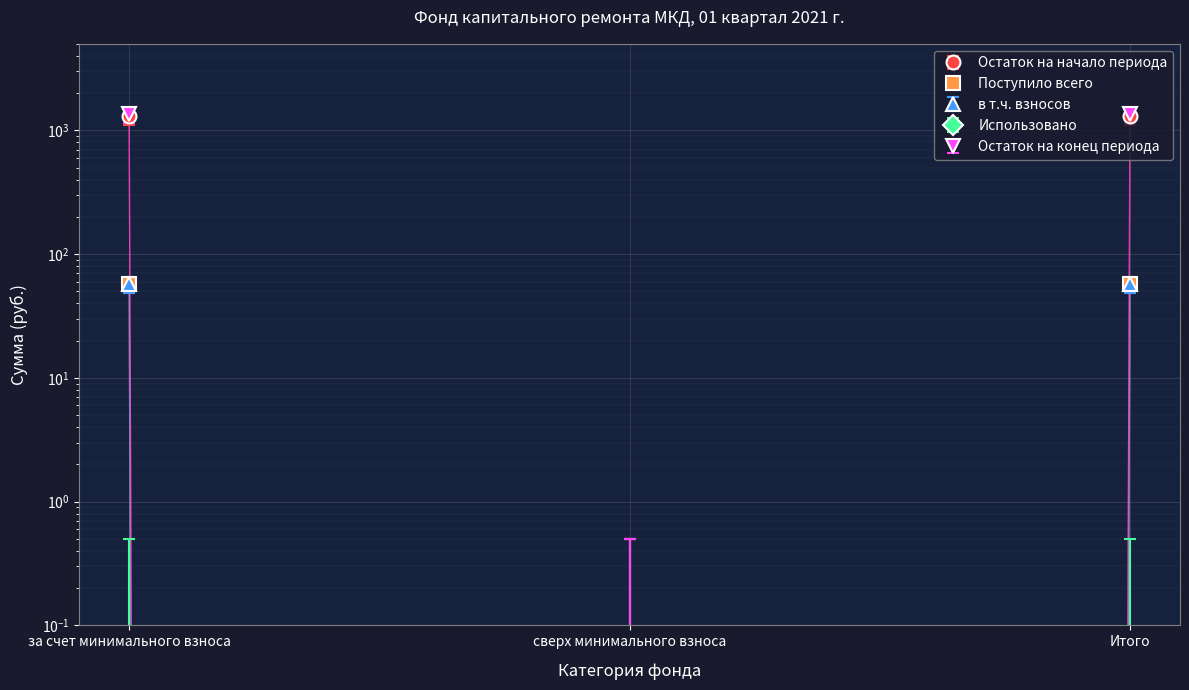

Is the value of в т.ч. взносов at за счет минимального взноса greater than the value of Поступило всего at за счет минимального взноса?

Yes